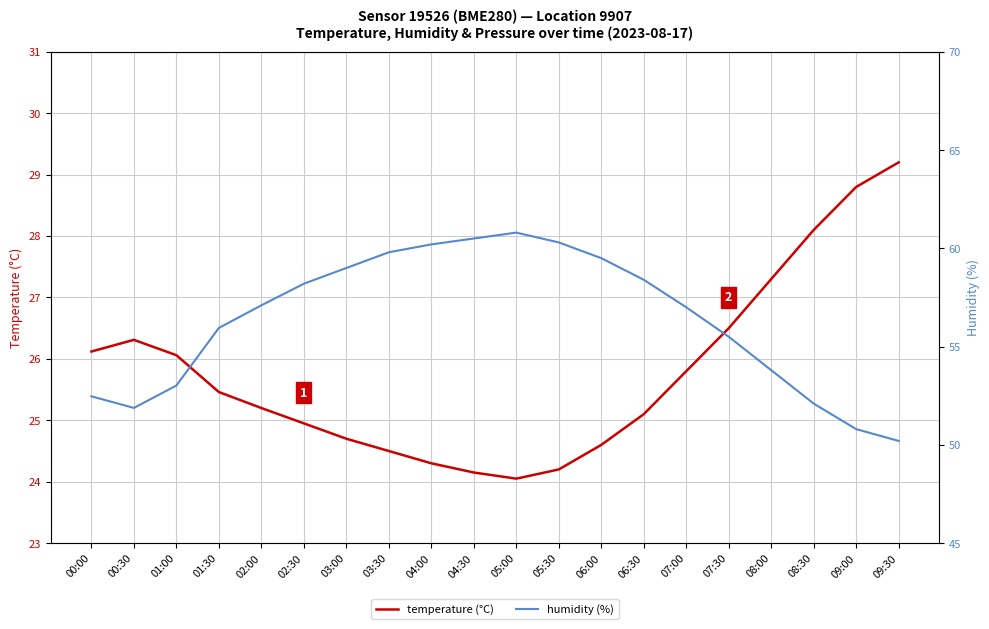

The temperature (°C) series shows 43.6 at 03:00. True or false?

False